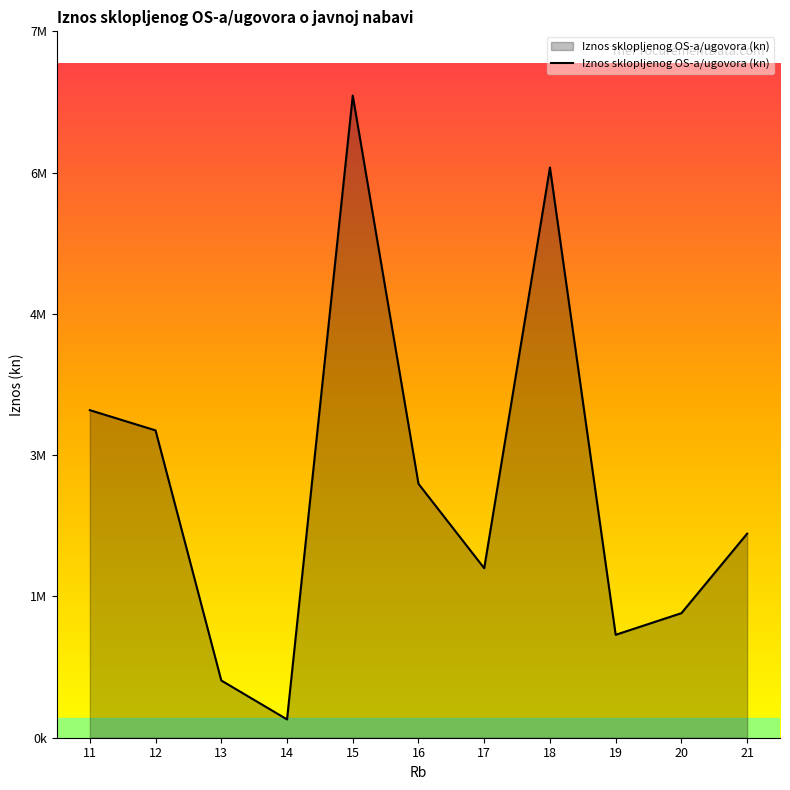

Reading left to right, list all the values displayed in this chart.

11=3497300.0	12=3281002.9	13=610990.0	14=195670.0	15=6855932.0	16=2710975.0	17=1809532.2	18=6087705.0	19=1098880.0	20=1329840.0	21=2178466.2